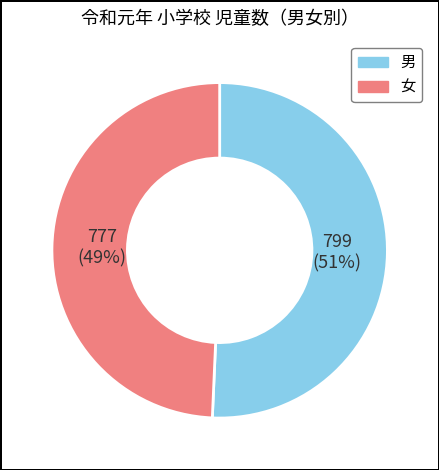

Is there any slice that represents more than half of the pie?

Yes